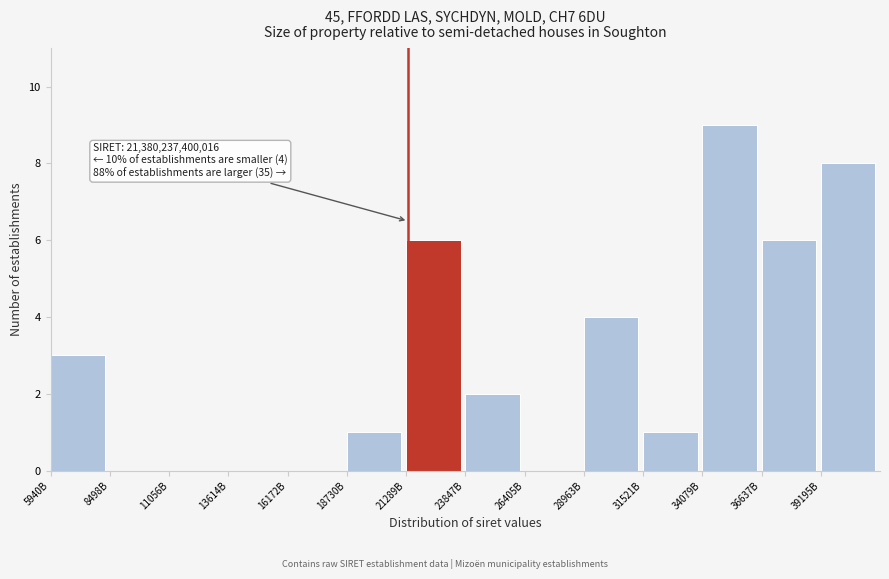

Reading left to right, list all the values displayed in this chart.

5940B=3	8498B=0	11056B=0	13614B=0	16172B=0	18730B=1	21289B=6	23847B=2	26405B=0	28963B=4	31521B=1	34079B=9	36637B=6	39195B=8